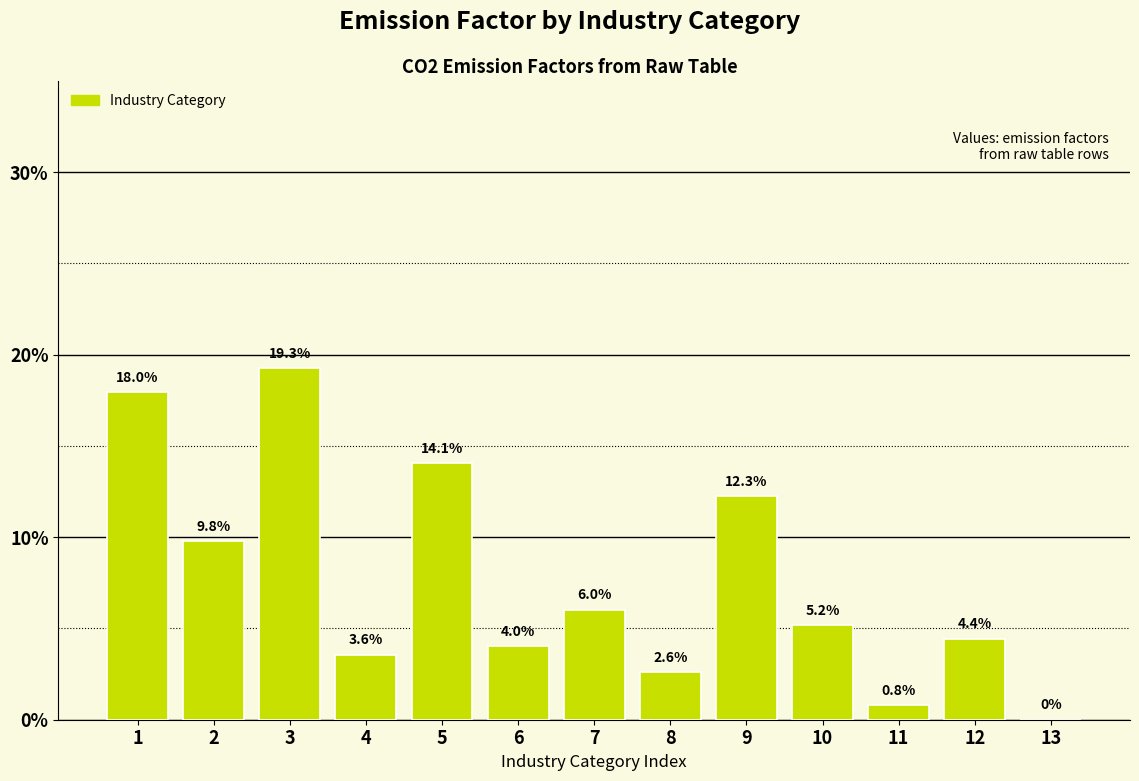

Read the value at 1.

18.0